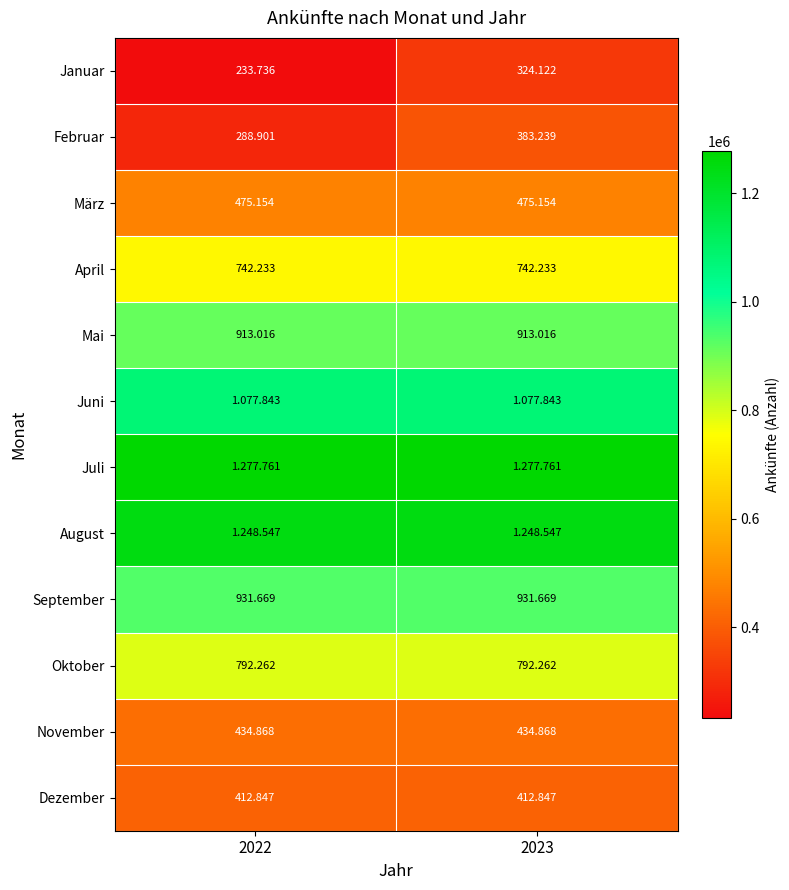

At how many categories does at least one series exceed 305725?

2